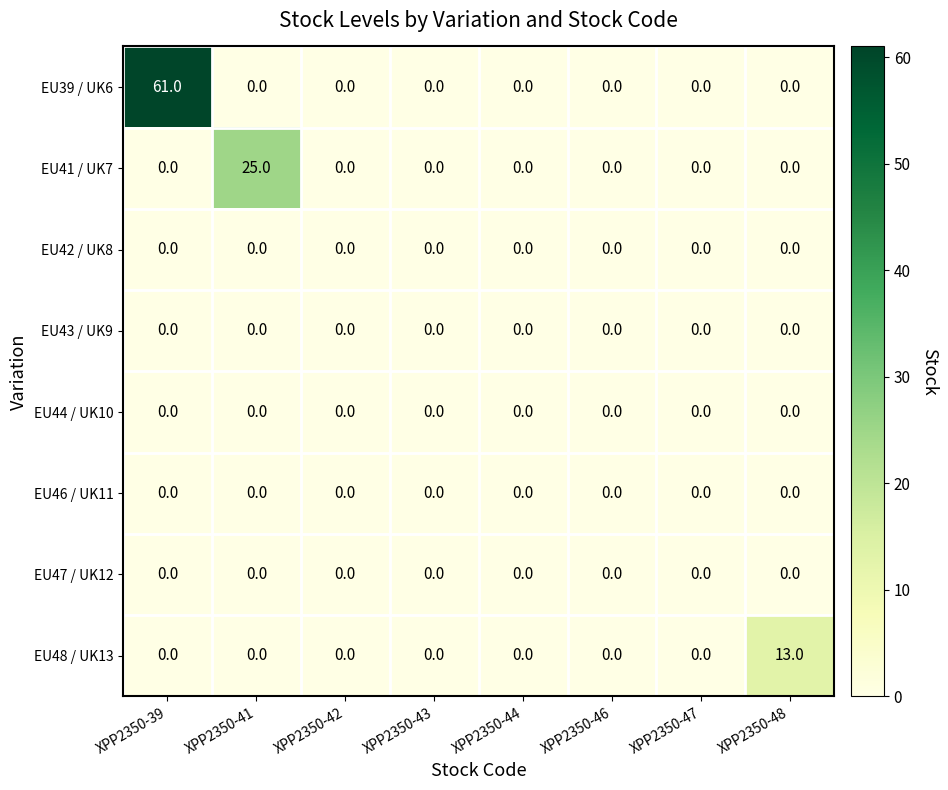

Which series changed the most between XPP2350-41 and XPP2350-47?

EU41 / UK7